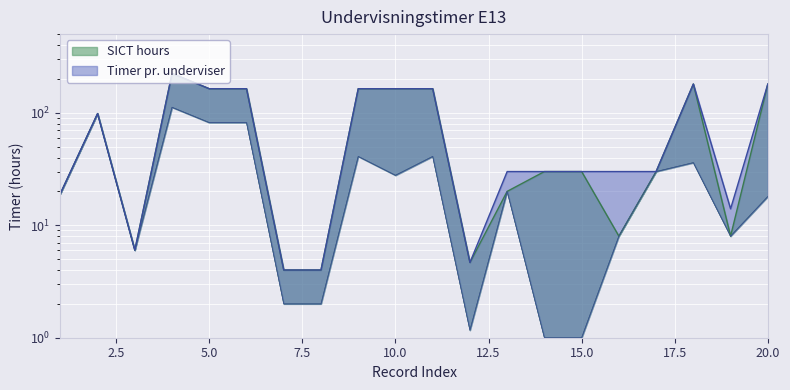

True or false: Timer_upper and SICT_lower intersect in this chart.

False